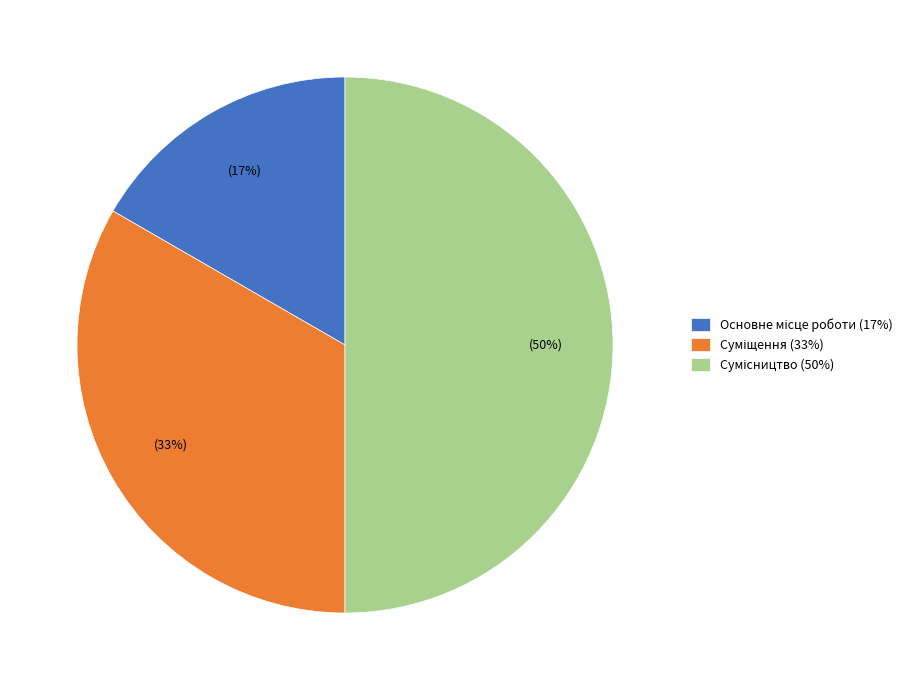

To the nearest percent, what is the average slice percentage?

33%